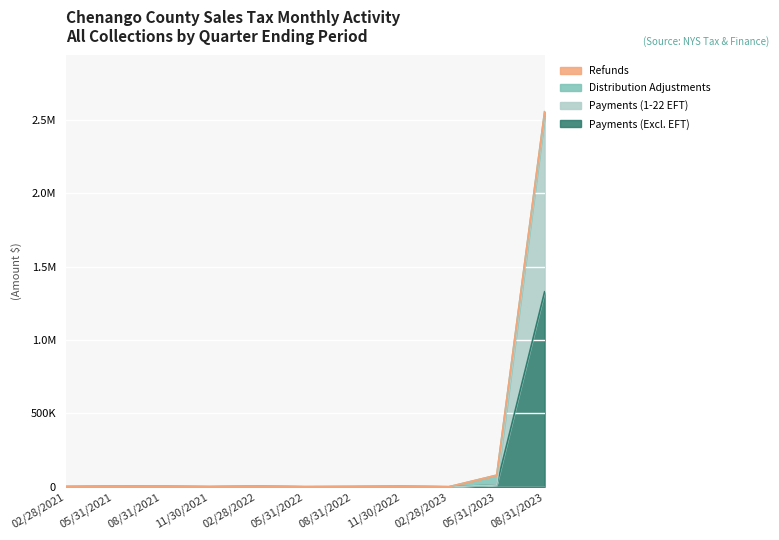

What is the total value across all series at 11/30/2022?

6308.5